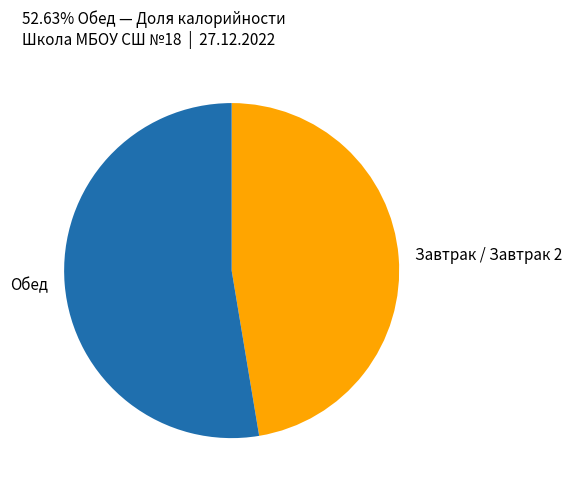

How many segments does this pie chart have?

2